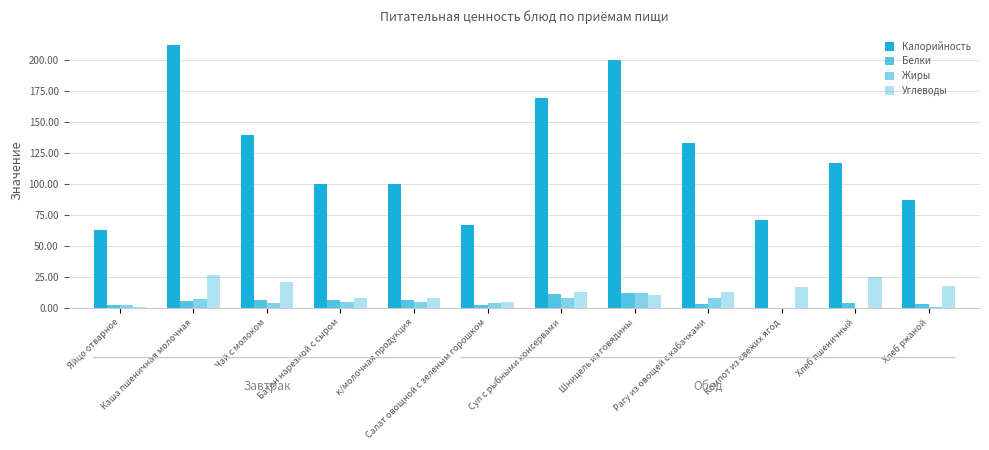

Are the bars grouped side by side (vs. stacked)?

Yes